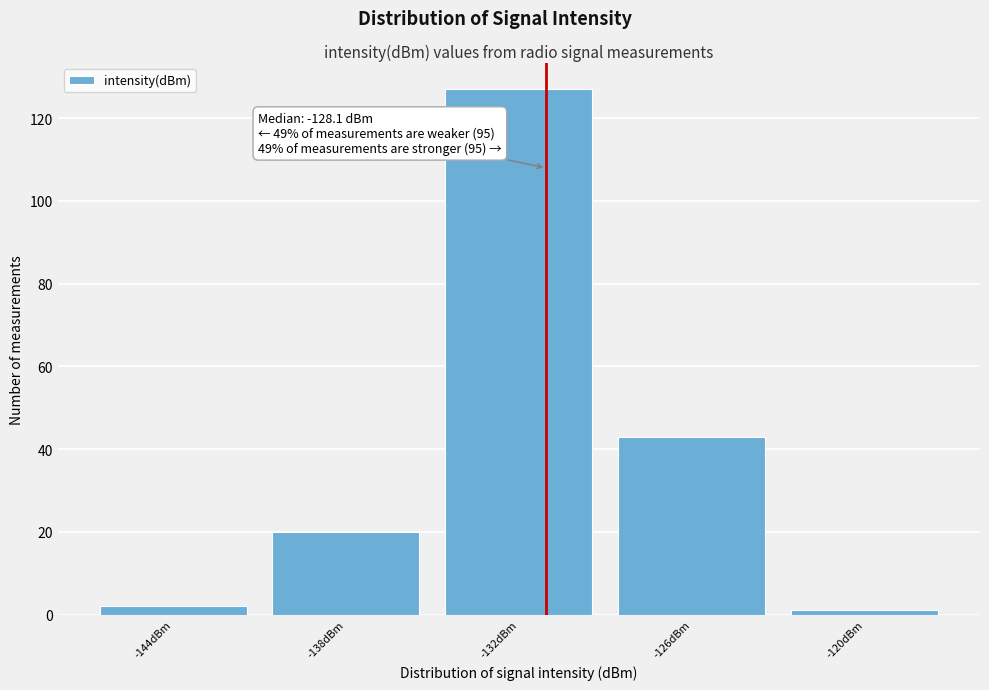

Reading right to left, extract all data points from this chart.

-120dBm=1	-126dBm=43	-132dBm=127	-138dBm=20	-144dBm=2